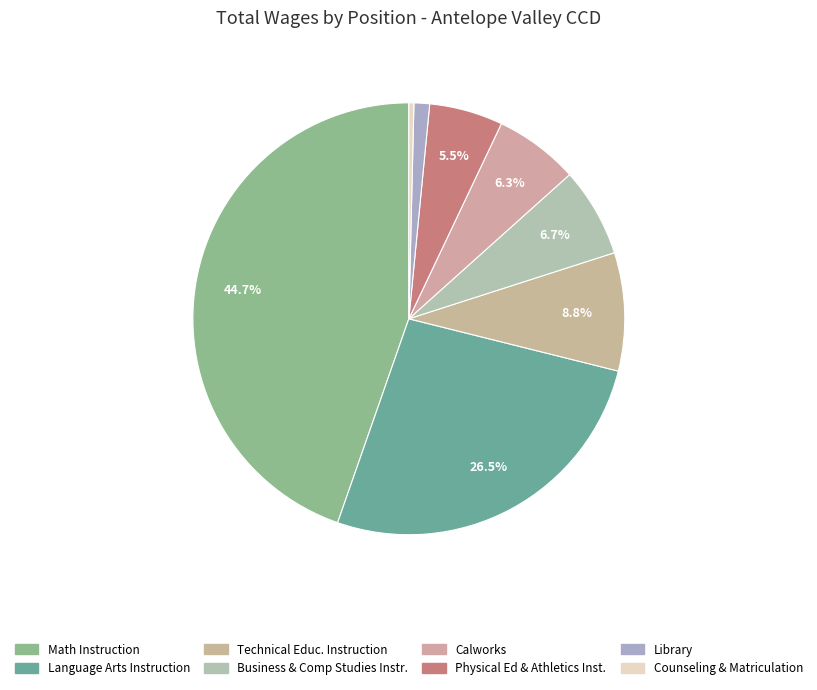

How many segments does this pie chart have?

8